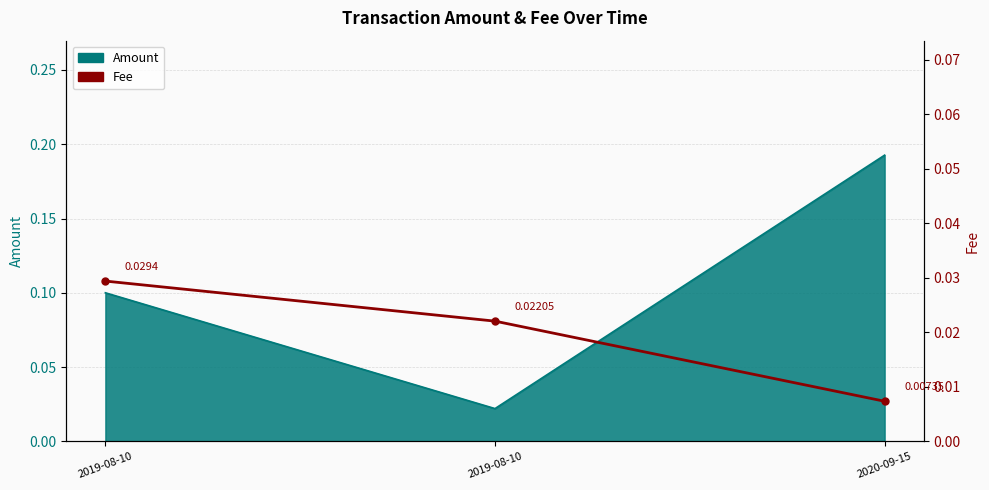

True or false: the data shows 0.0 at 2020-09-15.

True